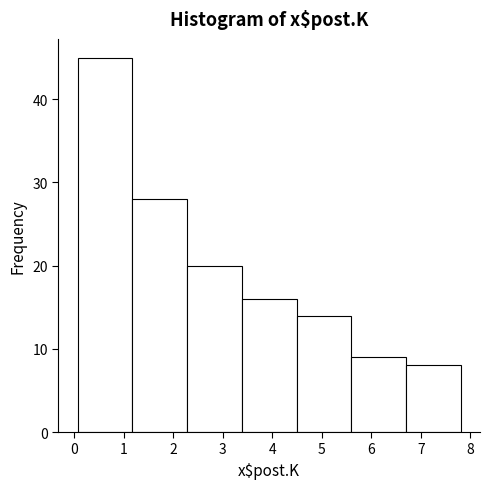

Reading left to right, list every bar in this chart as the range it spans on the x-axis followed by its height. Neither the bar edges nor the heights are printed on the chart, so give them approximately, as read against the axes.

0.1 to 1.2: 45
1.2 to 2.3: 28
2.3 to 3.4: 20
3.4 to 4.5: 16
4.5 to 5.6: 14
5.6 to 6.7: 9
6.7 to 7.8: 8